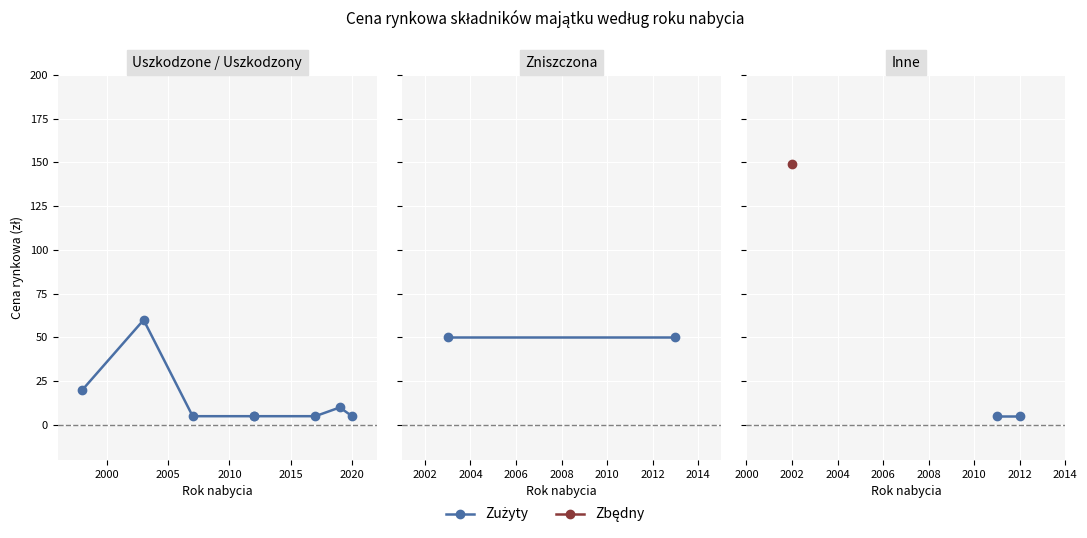

Rank the categories by value from lowest to highest.

2007, 2011, 2012, 2017, 2020, 2019, 1998, 2013, 2003, 2002